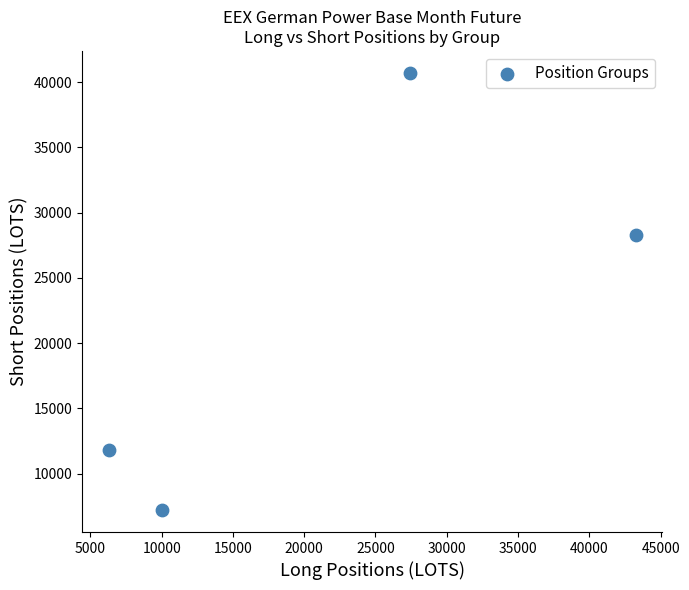

What is the average X value?

21744.3